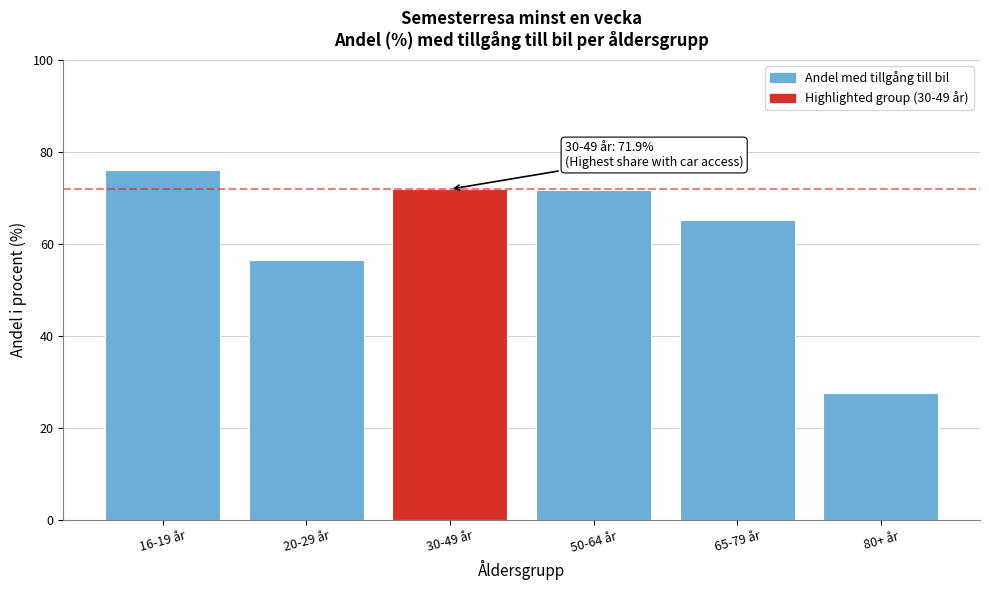

Which category has the lowest value across all series?

80+ år